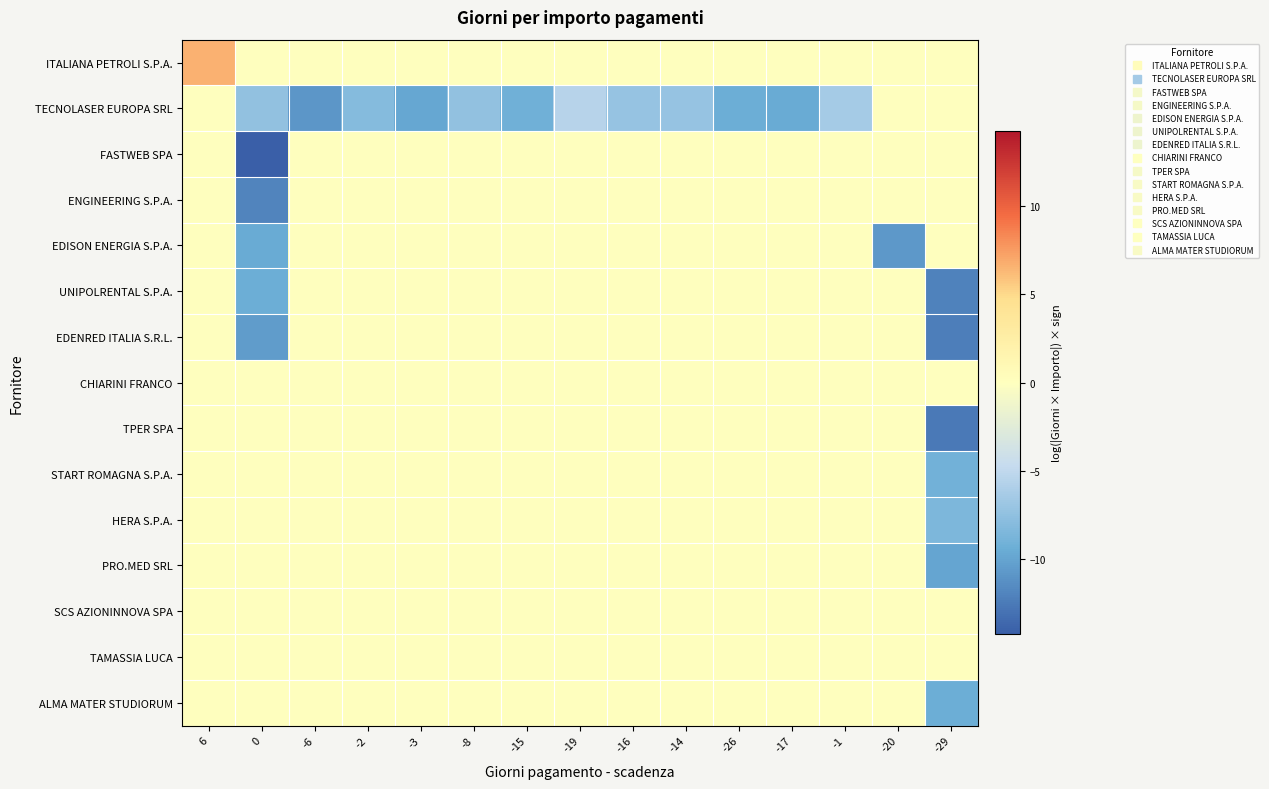

Reading right to left, extract all data points from this chart.

ITALIANA PETROLI S.P.A.: -29=0.0	-20=0.0	-1=0.0	-17=0.0	-26=0.0	-14=0.0	-16=0.0	-19=0.0	-15=0.0	-8=0.0	-3=0.0	-2=0.0	-6=0.0	0=0.0	6=6.7
TECNOLASER EUROPA SRL: -29=0.0	-20=0.0	-1=-6.4	-17=-9.6	-26=-9.4	-14=-7.1	-16=-7.1	-19=-5.5	-15=-9.1	-8=-7.4	-3=-9.8	-2=-8.0	-6=-10.9	0=-7.4	6=0.0
FASTWEB SPA: -29=0.0	-20=0.0	-1=0.0	-17=0.0	-26=0.0	-14=0.0	-16=0.0	-19=0.0	-15=0.0	-8=0.0	-3=0.0	-2=0.0	-6=0.0	0=-14.2	6=0.0
ENGINEERING S.P.A.: -29=0.0	-20=0.0	-1=0.0	-17=0.0	-26=0.0	-14=0.0	-16=0.0	-19=0.0	-15=0.0	-8=0.0	-3=0.0	-2=0.0	-6=0.0	0=-12.0	6=0.0
EDISON ENERGIA S.P.A.: -29=0.0	-20=-10.8	-1=0.0	-17=0.0	-26=0.0	-14=0.0	-16=0.0	-19=0.0	-15=0.0	-8=0.0	-3=0.0	-2=0.0	-6=0.0	0=-9.6	6=0.0
UNIPOLRENTAL S.P.A.: -29=-12.0	-20=0.0	-1=0.0	-17=0.0	-26=0.0	-14=0.0	-16=0.0	-19=0.0	-15=0.0	-8=0.0	-3=0.0	-2=0.0	-6=0.0	0=-9.4	6=0.0
EDENRED ITALIA S.R.L.: -29=-12.3	-20=0.0	-1=0.0	-17=0.0	-26=0.0	-14=0.0	-16=0.0	-19=0.0	-15=0.0	-8=0.0	-3=0.0	-2=0.0	-6=0.0	0=-10.5	6=0.0
CHIARINI FRANCO: -29=0.0	-20=0.0	-1=0.0	-17=0.0	-26=0.0	-14=0.0	-16=0.0	-19=0.0	-15=0.0	-8=0.0	-3=0.0	-2=0.0	-6=0.0	0=0.0	6=0.0
TPER SPA: -29=-12.6	-20=0.0	-1=0.0	-17=0.0	-26=0.0	-14=0.0	-16=0.0	-19=0.0	-15=0.0	-8=0.0	-3=0.0	-2=0.0	-6=0.0	0=0.0	6=0.0
START ROMAGNA S.P.A.: -29=-9.0	-20=0.0	-1=0.0	-17=0.0	-26=0.0	-14=0.0	-16=0.0	-19=0.0	-15=0.0	-8=0.0	-3=0.0	-2=0.0	-6=0.0	0=0.0	6=0.0
HERA S.P.A.: -29=-8.5	-20=0.0	-1=0.0	-17=0.0	-26=0.0	-14=0.0	-16=0.0	-19=0.0	-15=0.0	-8=0.0	-3=0.0	-2=0.0	-6=0.0	0=0.0	6=0.0
PRO.MED SRL: -29=-9.9	-20=0.0	-1=0.0	-17=0.0	-26=0.0	-14=0.0	-16=0.0	-19=0.0	-15=0.0	-8=0.0	-3=0.0	-2=0.0	-6=0.0	0=0.0	6=0.0
SCS AZIONINNOVA SPA: -29=0.0	-20=0.0	-1=0.0	-17=0.0	-26=0.0	-14=0.0	-16=0.0	-19=0.0	-15=0.0	-8=0.0	-3=0.0	-2=0.0	-6=0.0	0=0.0	6=0.0
TAMASSIA LUCA: -29=0.0	-20=0.0	-1=0.0	-17=0.0	-26=0.0	-14=0.0	-16=0.0	-19=0.0	-15=0.0	-8=0.0	-3=0.0	-2=0.0	-6=0.0	0=0.0	6=0.0
ALMA MATER STUDIORUM: -29=-9.4	-20=0.0	-1=0.0	-17=0.0	-26=0.0	-14=0.0	-16=0.0	-19=0.0	-15=0.0	-8=0.0	-3=0.0	-2=0.0	-6=0.0	0=0.0	6=0.0